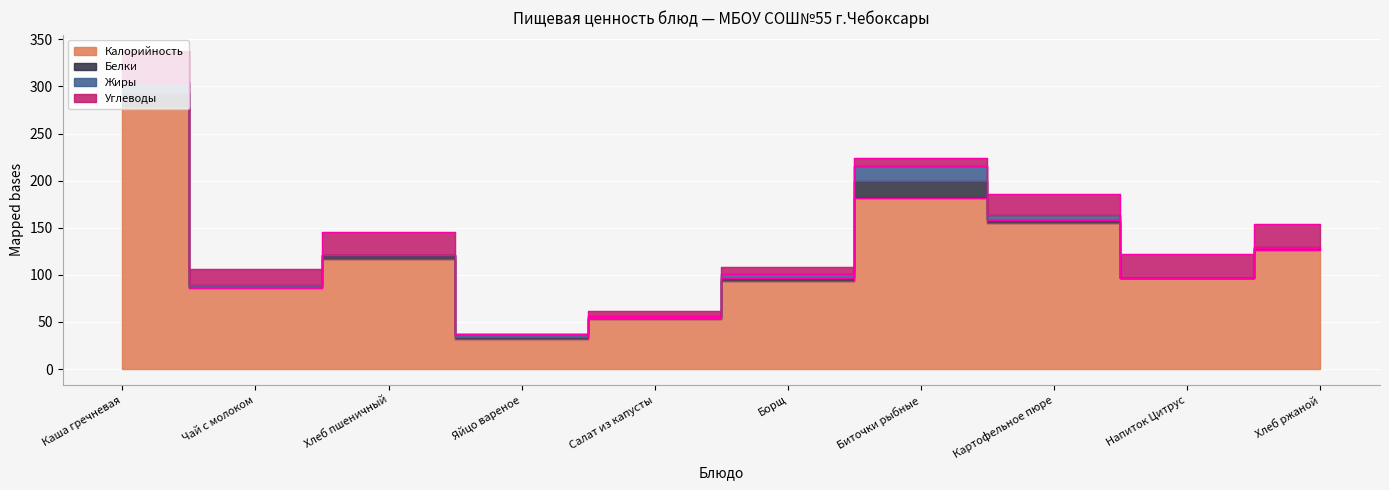

True or false: Углеводы and Калорийность intersect in this chart.

False